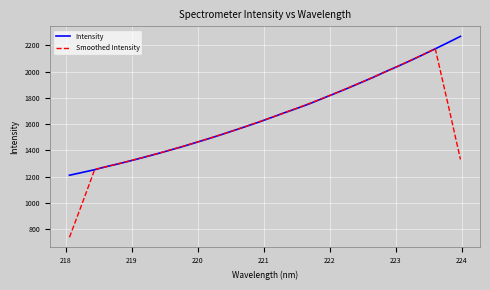

Which series has the largest range (max minus min)?

Smoothed Intensity